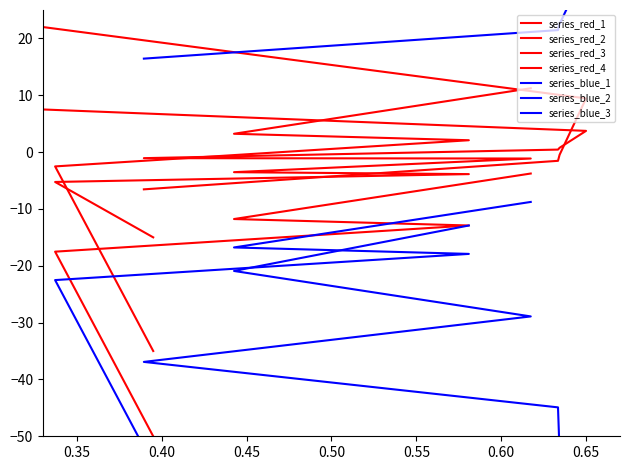

The value at 7263 is -1.7. True or false?

False